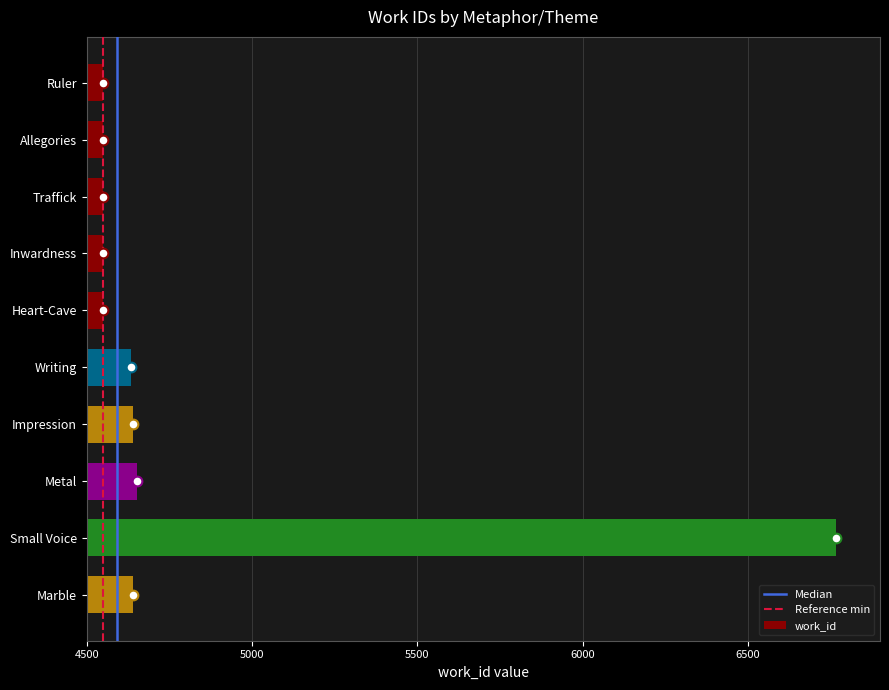

Read the value at Impression, to the nearest 100.

4600